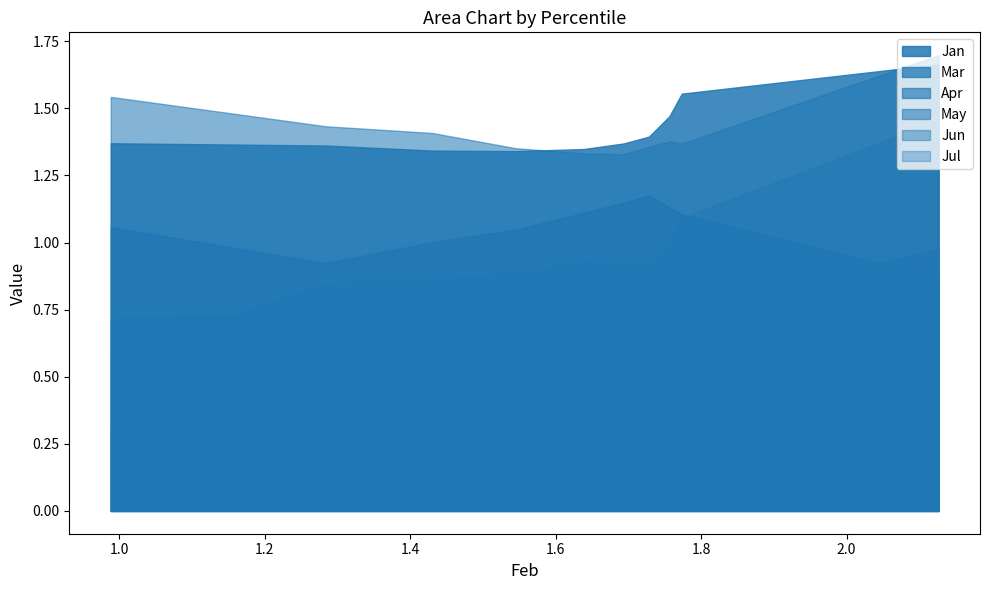

True or false: Jul has a value of 0.2 at pct15.

False